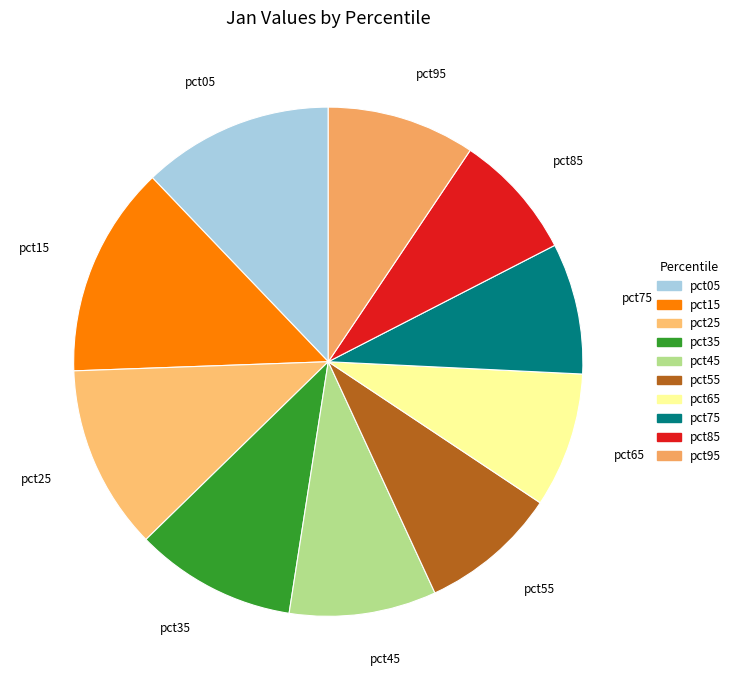

Approximately how many times larger is the value at pct85 compared to pct45?

0.9